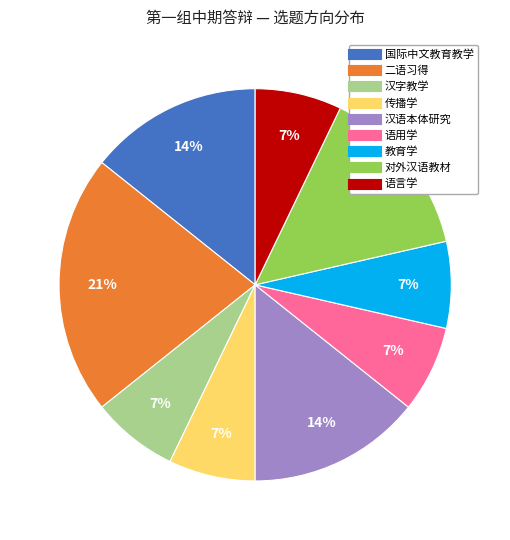

Is the sum of 传播学 and 国际中文教育教学 greater than half?

No